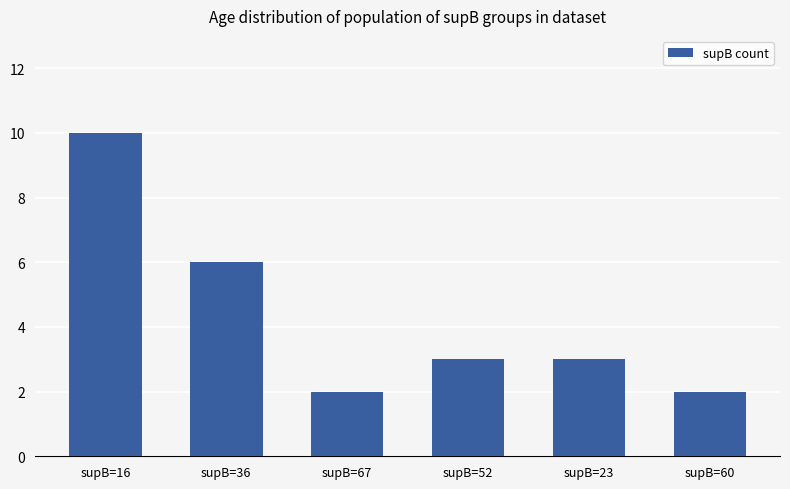

Read the value at supB=60.

2